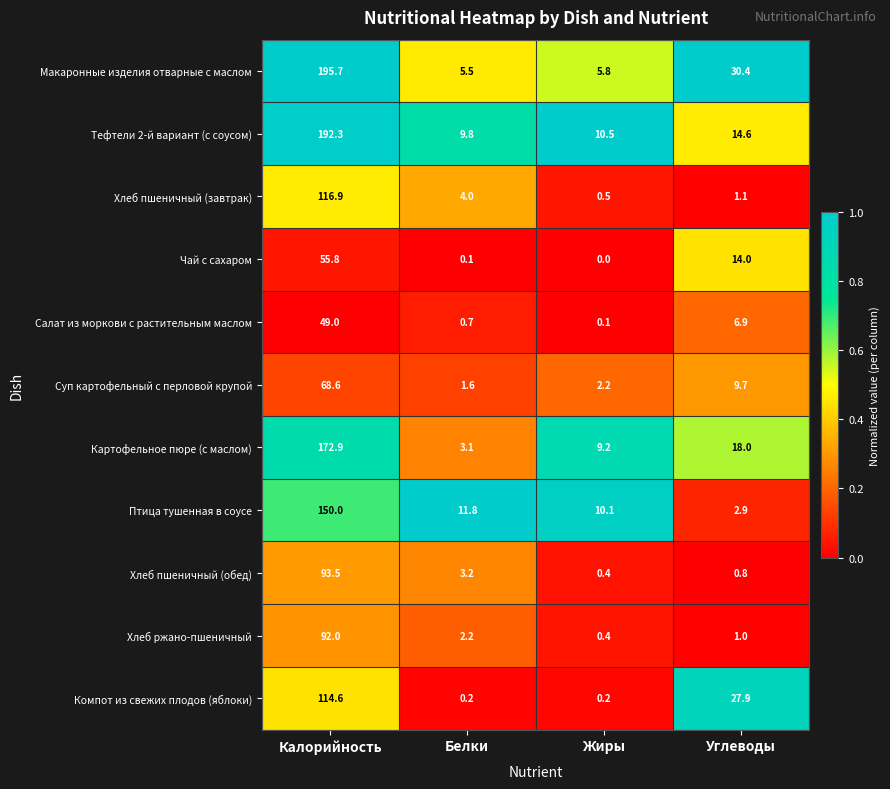

What is the maximum value for Салат из моркови с растительным маслом?

49.0